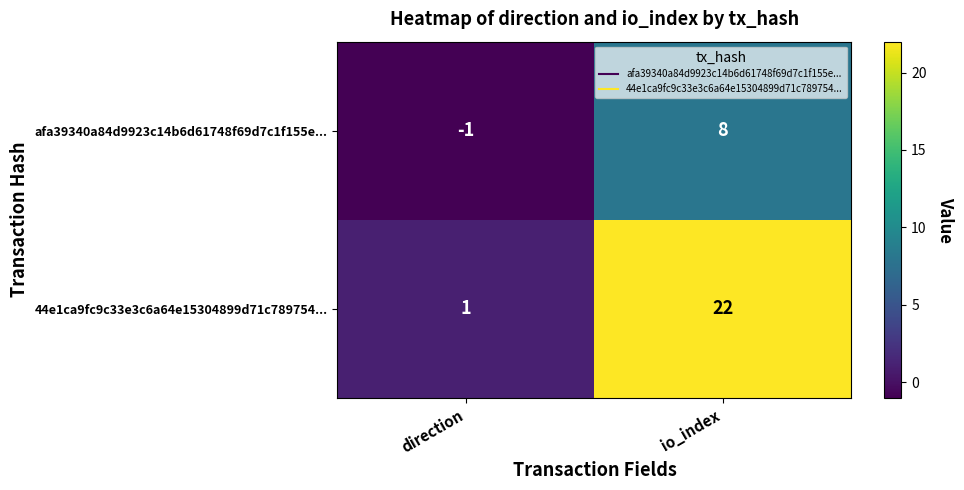

Which series has the largest range (max minus min)?

44e1ca9fc9c33e3c6a64e15304899d71c789754...